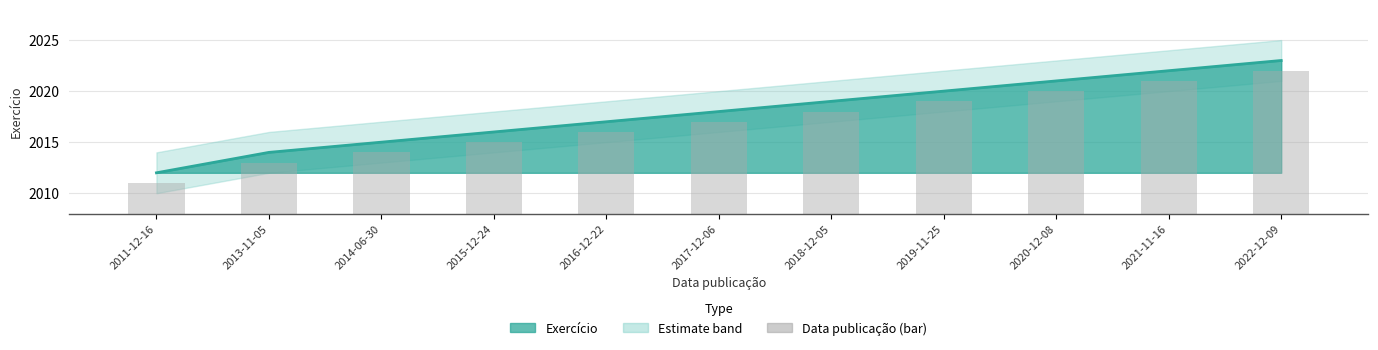

What is the greatest value displayed?

2022